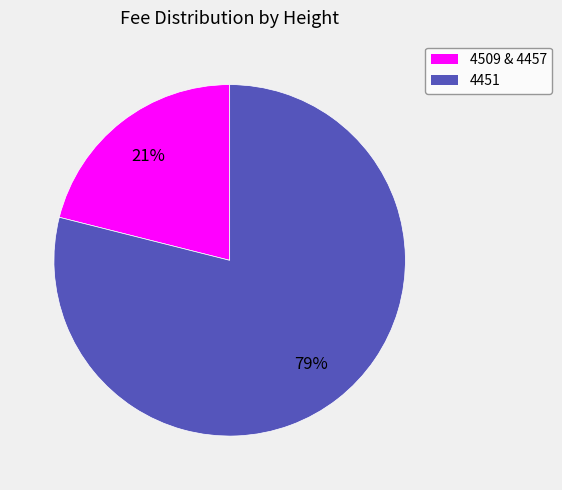

Count the number of slices in the pie.

2